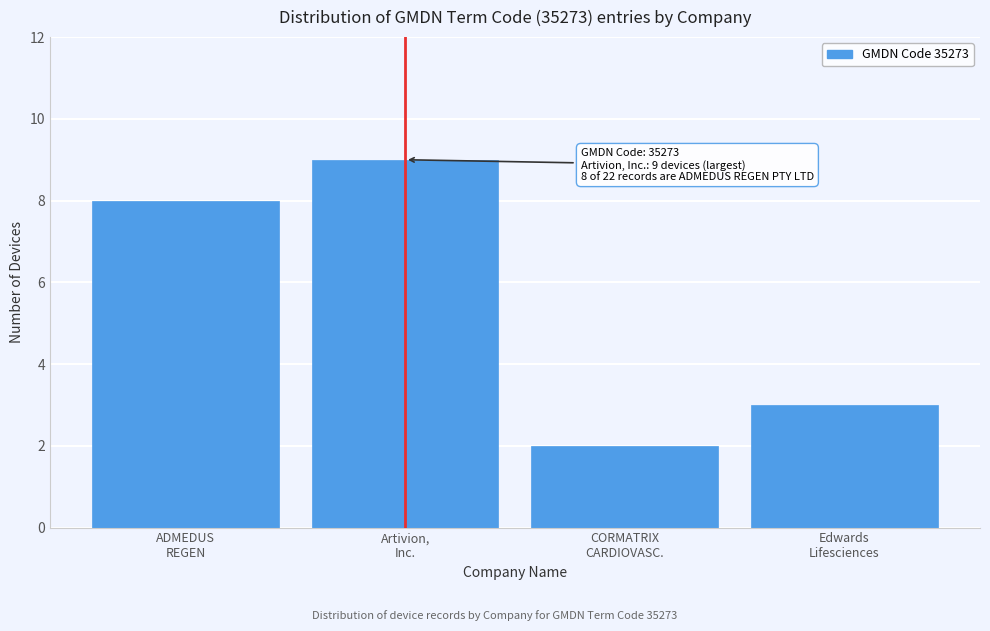

Reading right to left, extract all data points from this chart.

3	2	9	8